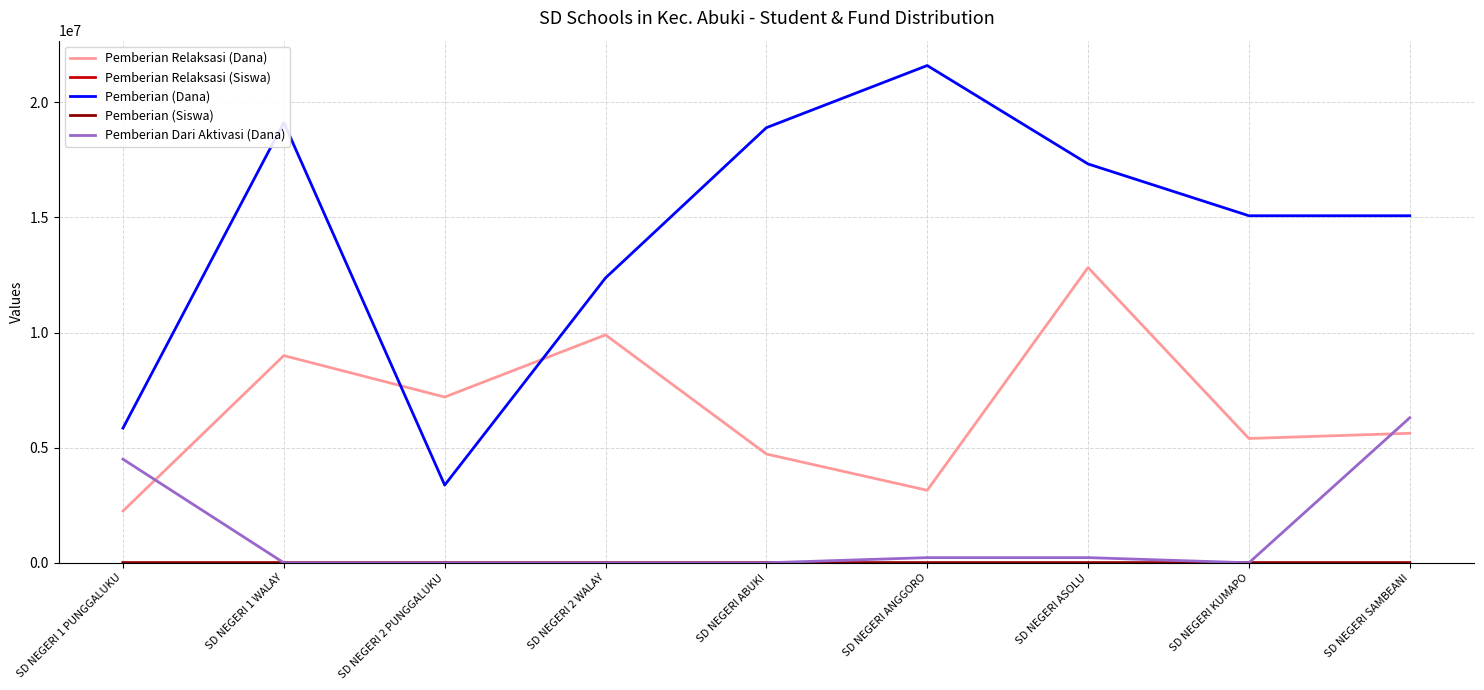

Which series has the widest spread of values?

Pemberian (Dana)